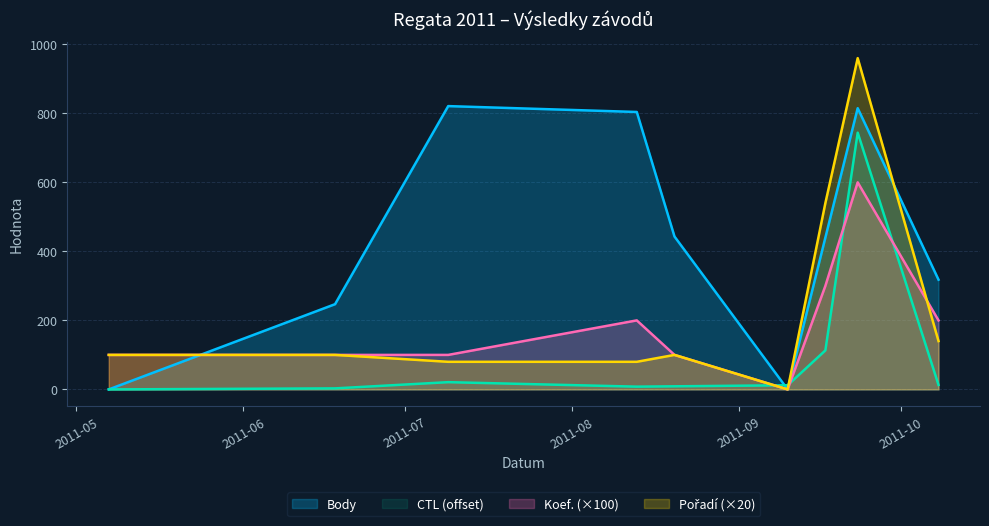

List the labels in order of Body value, smallest first.

2011-05-07, 2011-09-10, 2011-06-18, 2011-10-08, 2011-09-17, 2011-08-20, 2011-08-13, 2011-09-23, 2011-07-09